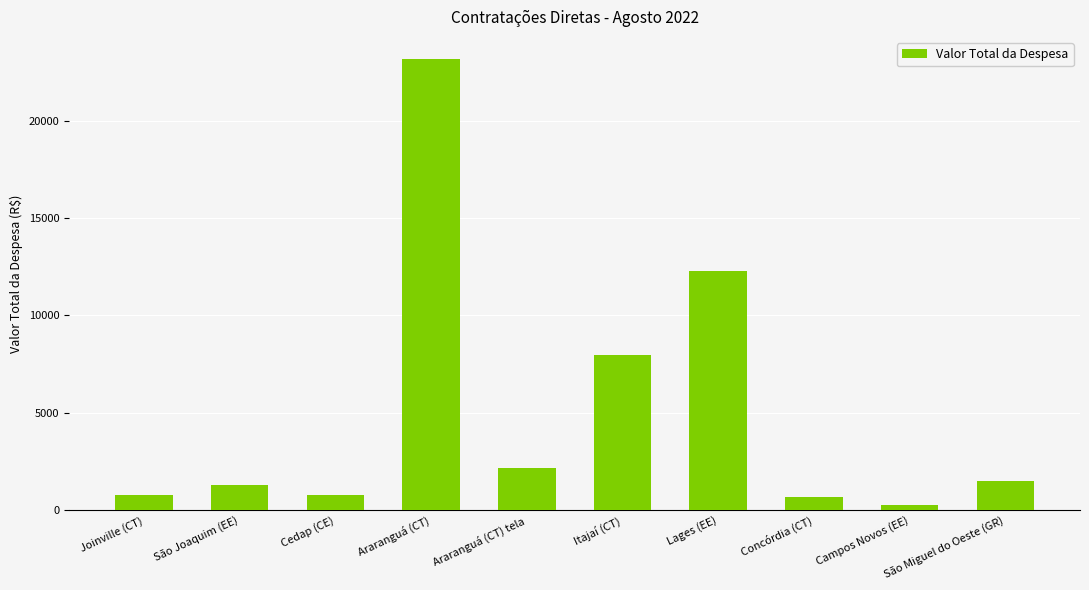

What is the sum of all values?

50873.5